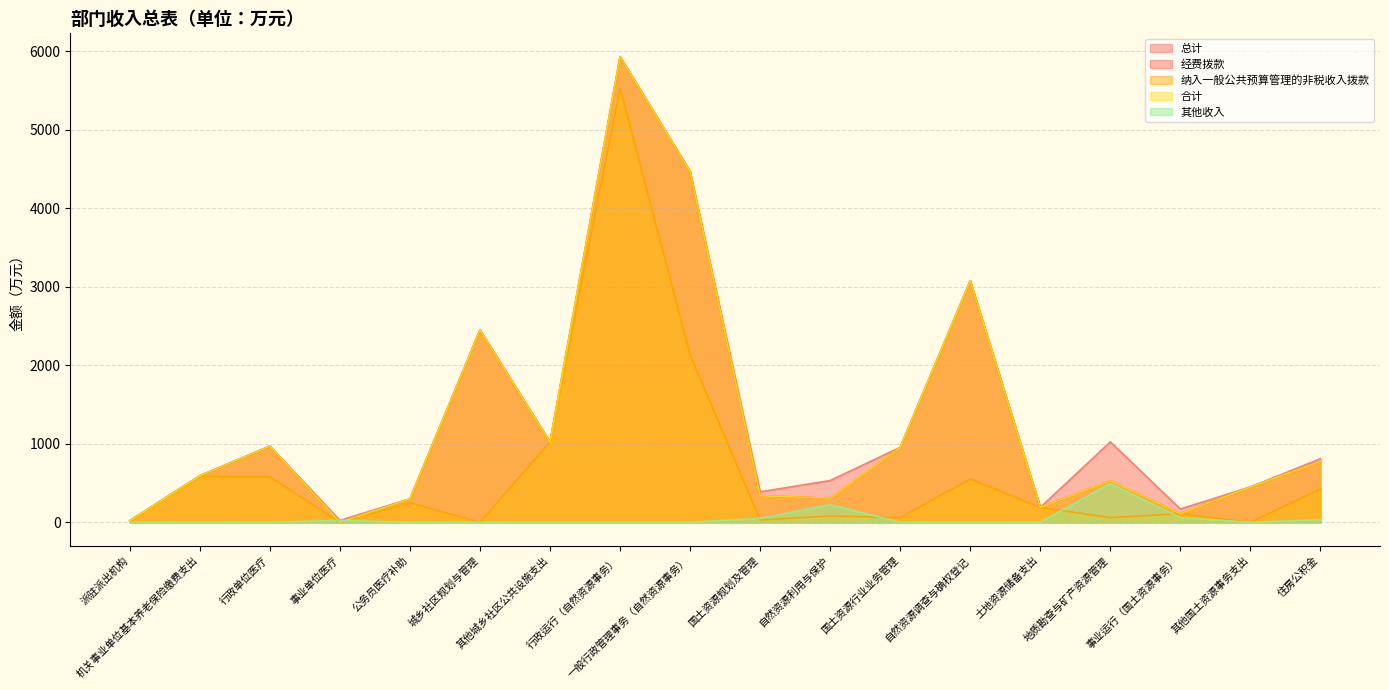

Count the number of data series in this chart.

5